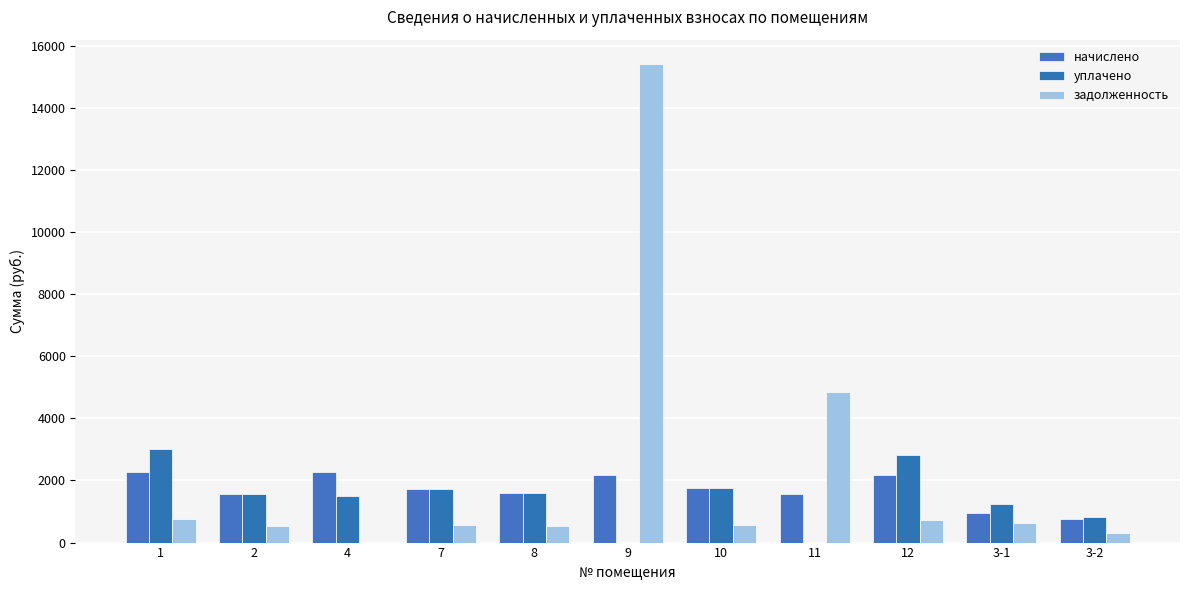

At which label does задолженность first exceed 581?

1